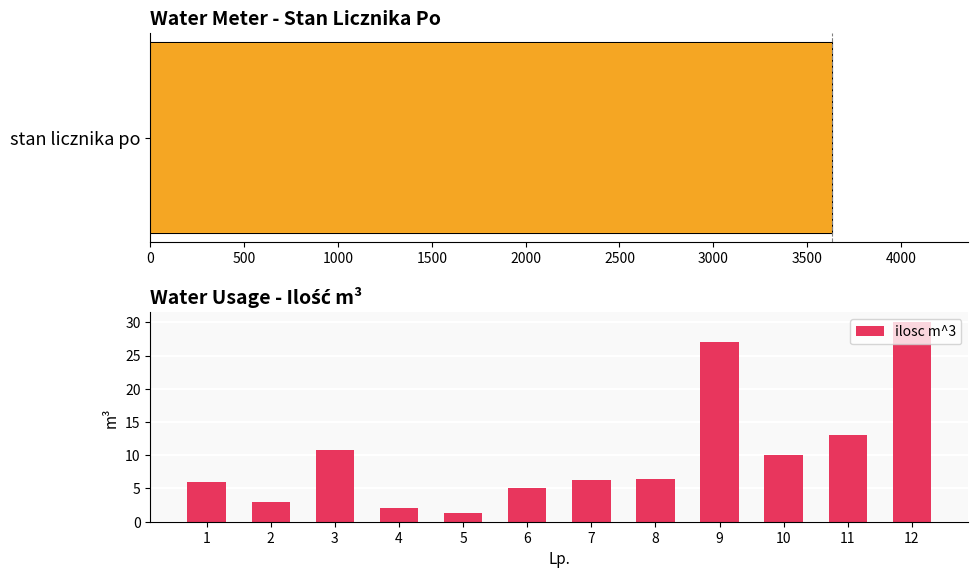

What is the difference between the second highest and second lowest values in the ilosc m^3 series?

24.9